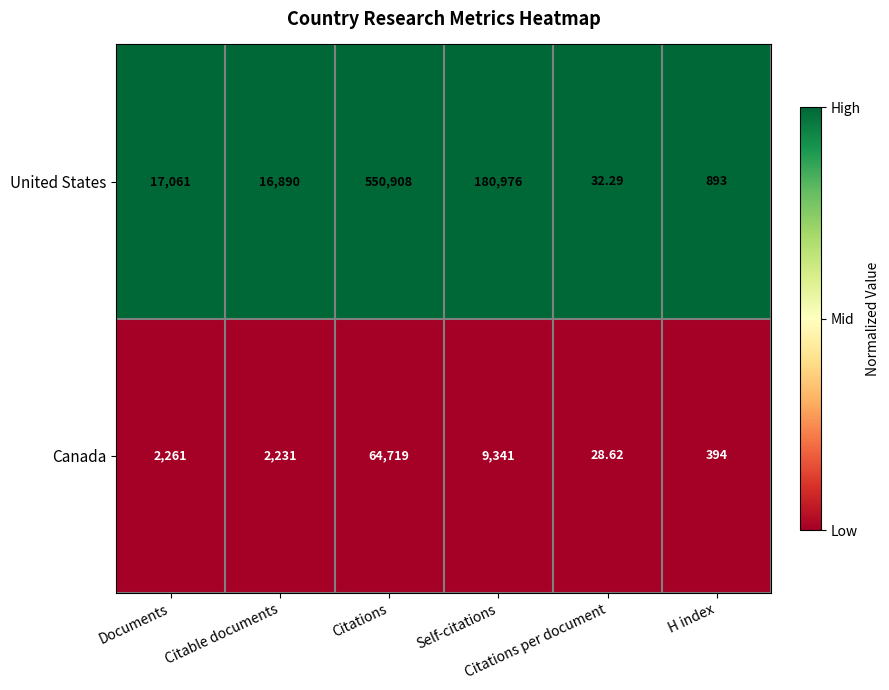

Which series has the largest range (max minus min)?

United States